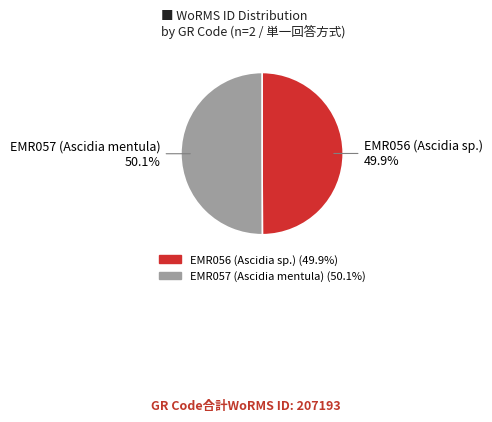

What is the ratio of the value at EMR057 (Ascidia mentula) to the value at EMR056 (Ascidia sp.)?

1.0